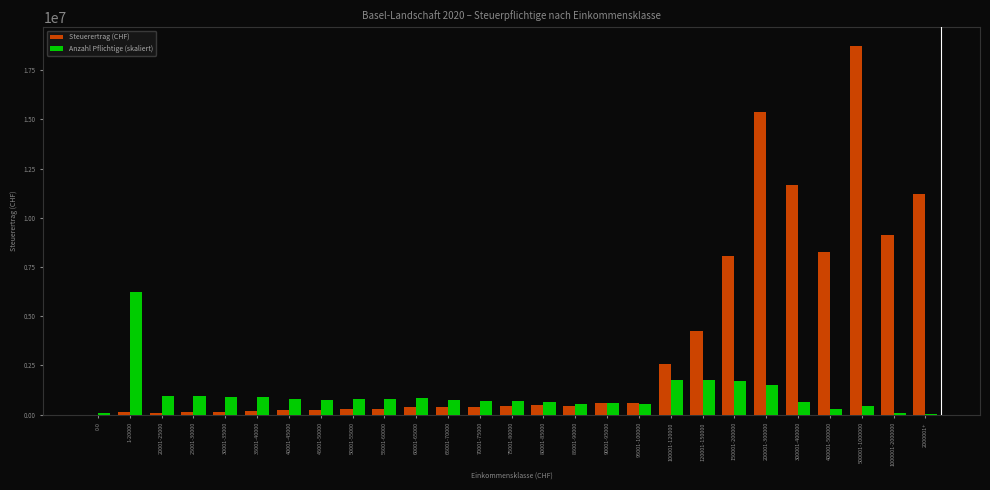

How many data points in Anzahl Pflichtige (skaliert) are above 750412?

14